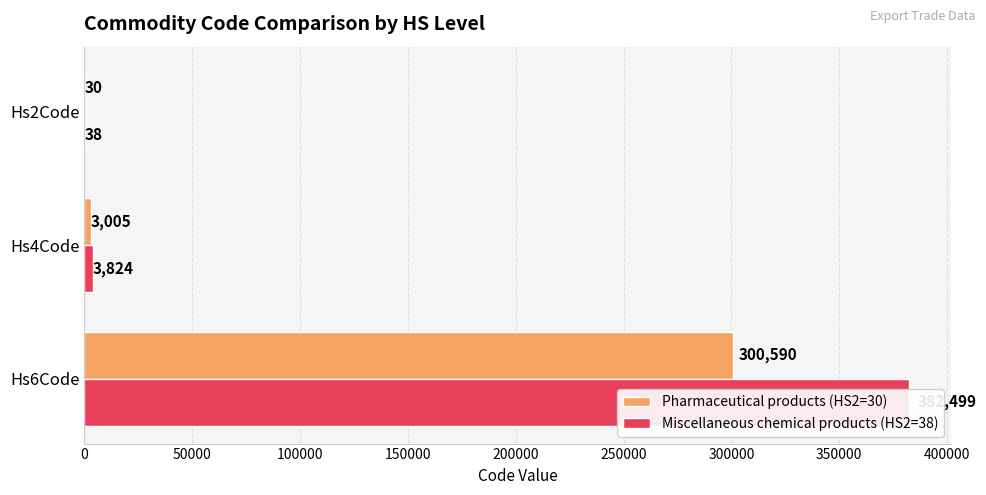

At how many categories does at least one series exceed 221154?

1